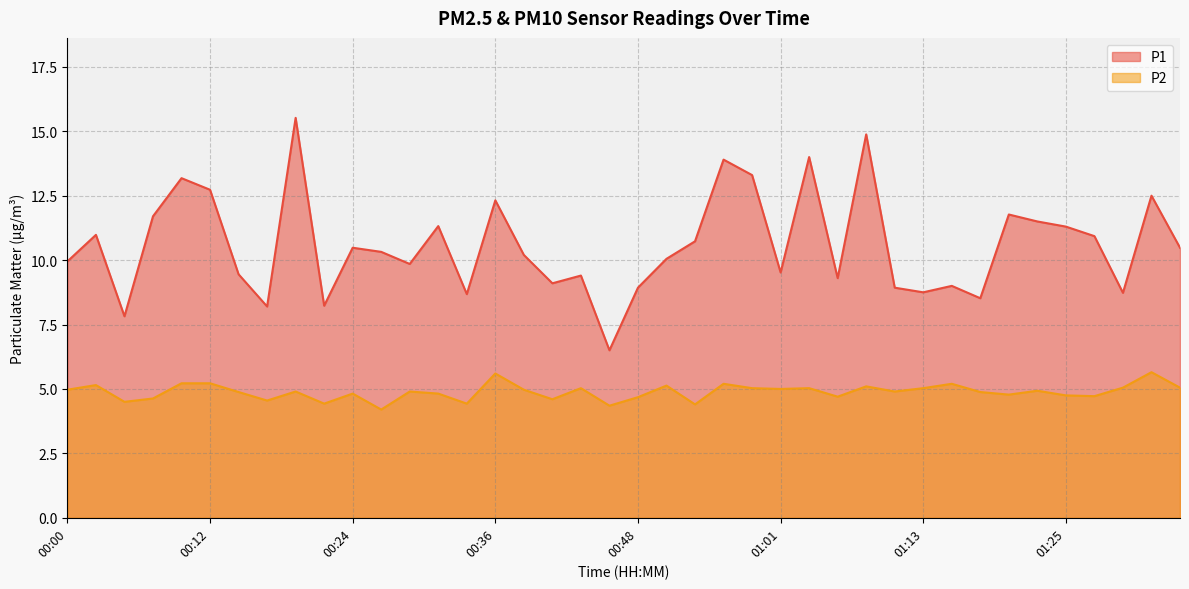

How many distinct data groups are displayed?

2